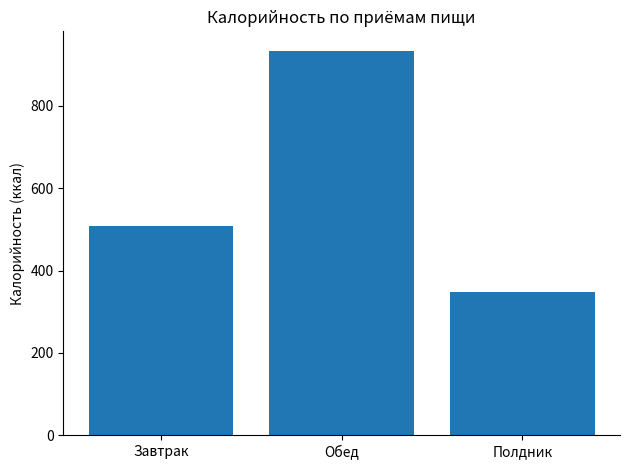

The chart shows a value of 504.5 at Полдник. True or false?

False